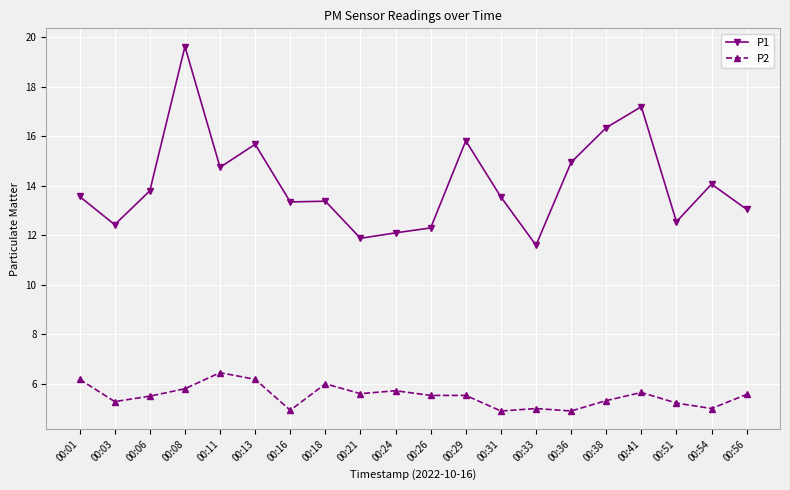

List the series in order of their overall mean, highest first.

P1, P2